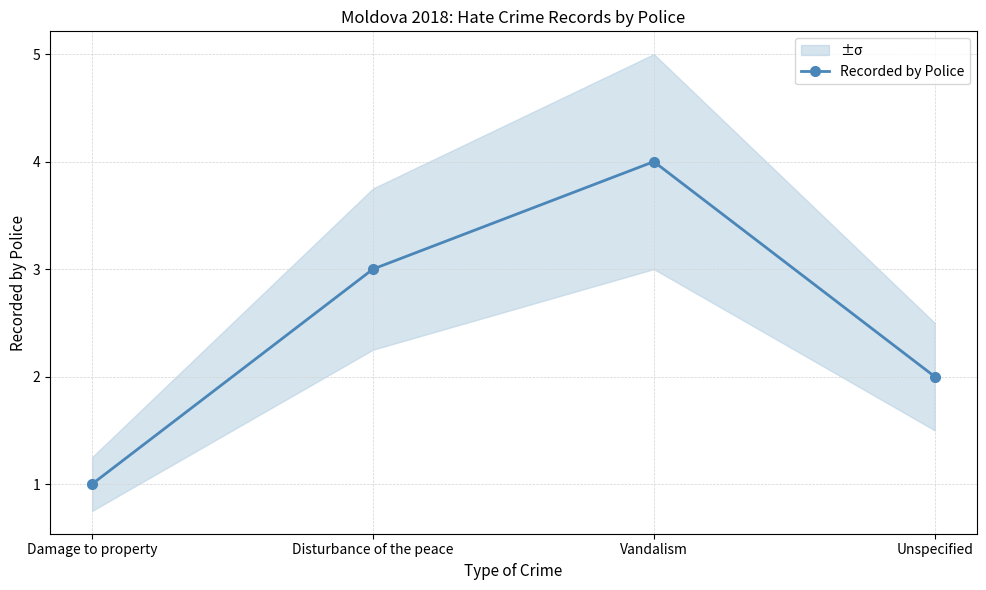

How many interior local peaks (higher than both neighbors) does the data have?

1